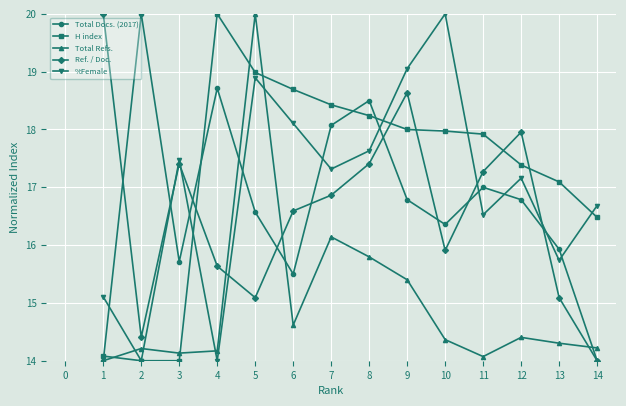

The value of Total Refs. at 7 is 16.1. True or false?

True